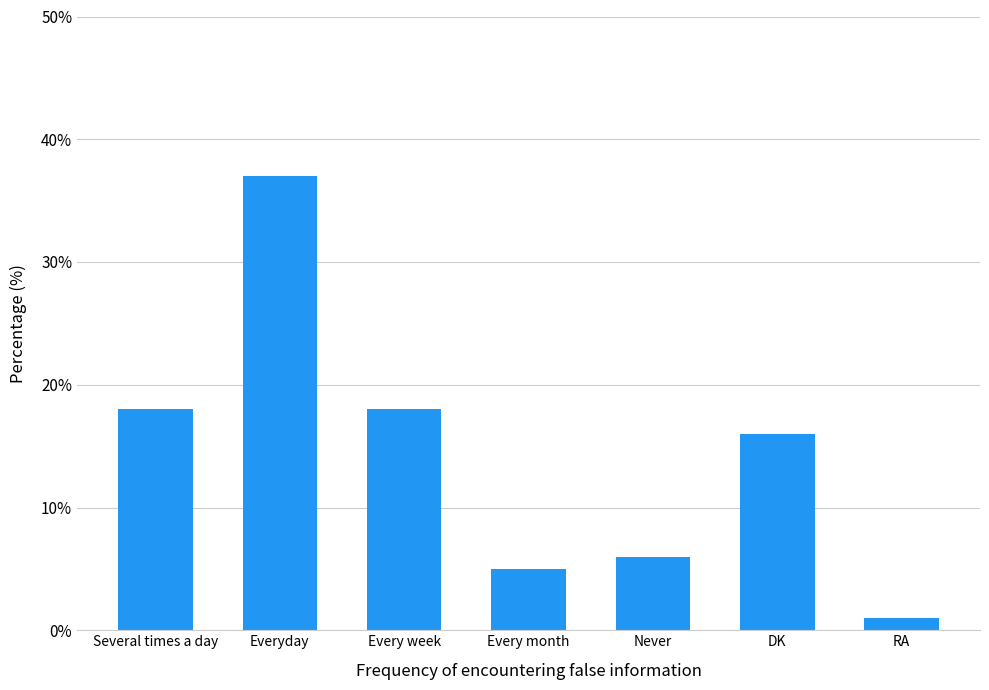

What is the difference between the values at DK and Several times a day?

2